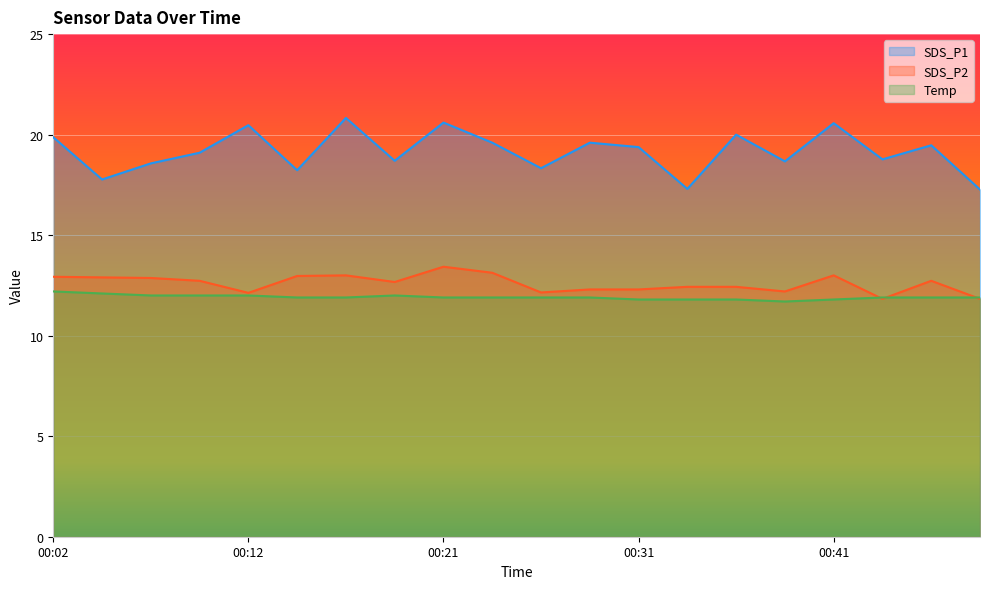

At which label does Temp reach its peak?

00:02